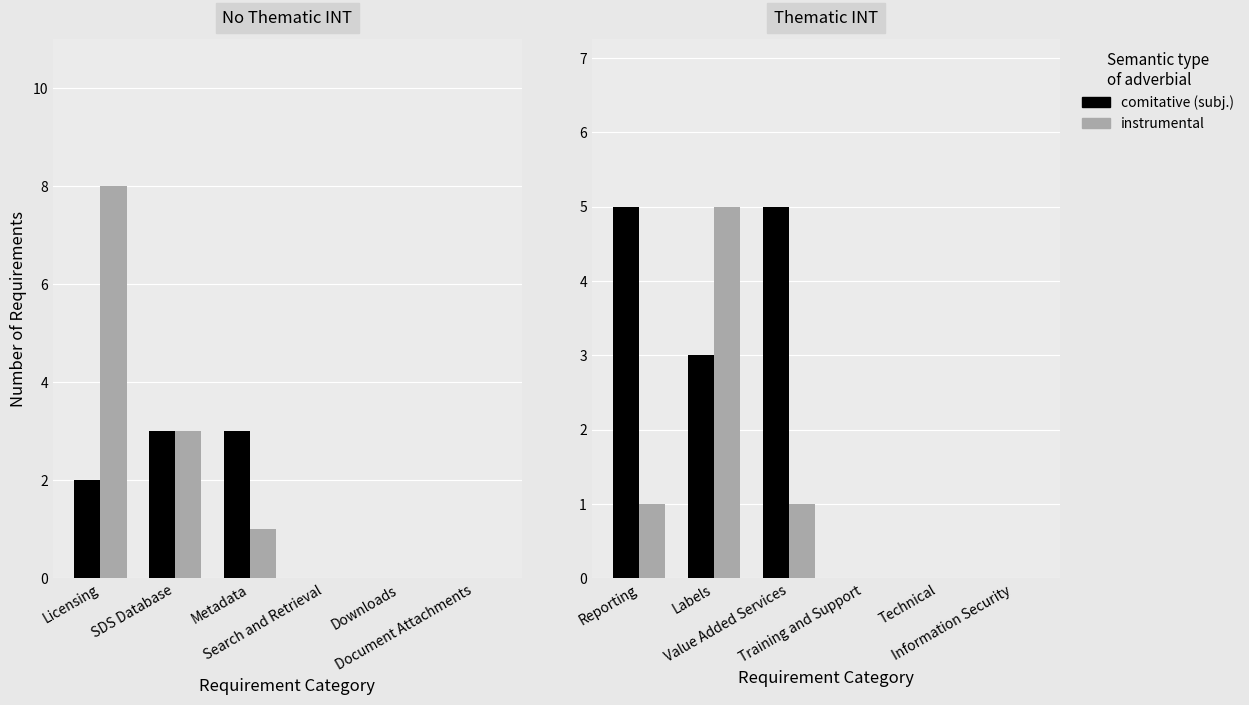

Which series has the largest total across all categories?

comitative (subj.)